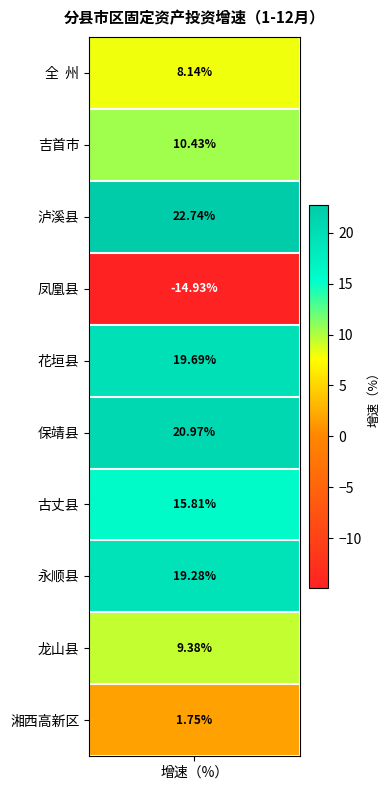

What is the difference between the maximum and minimum values?

37.7